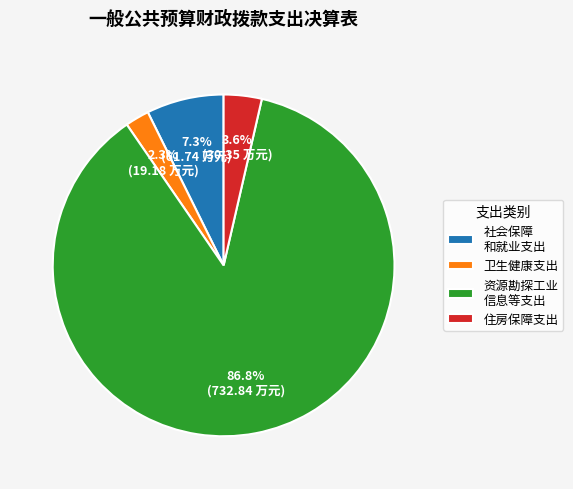

What percentage is NOT represented by 卫生健康支出?

97.7%